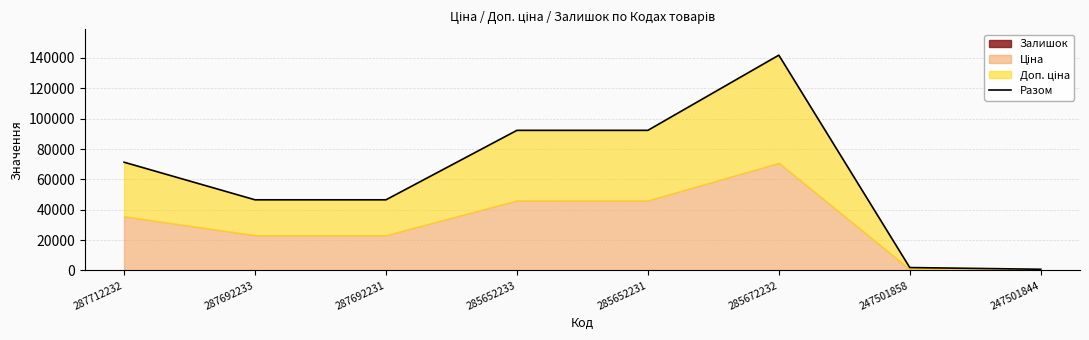

Where does the data first go above 71318?

287712232